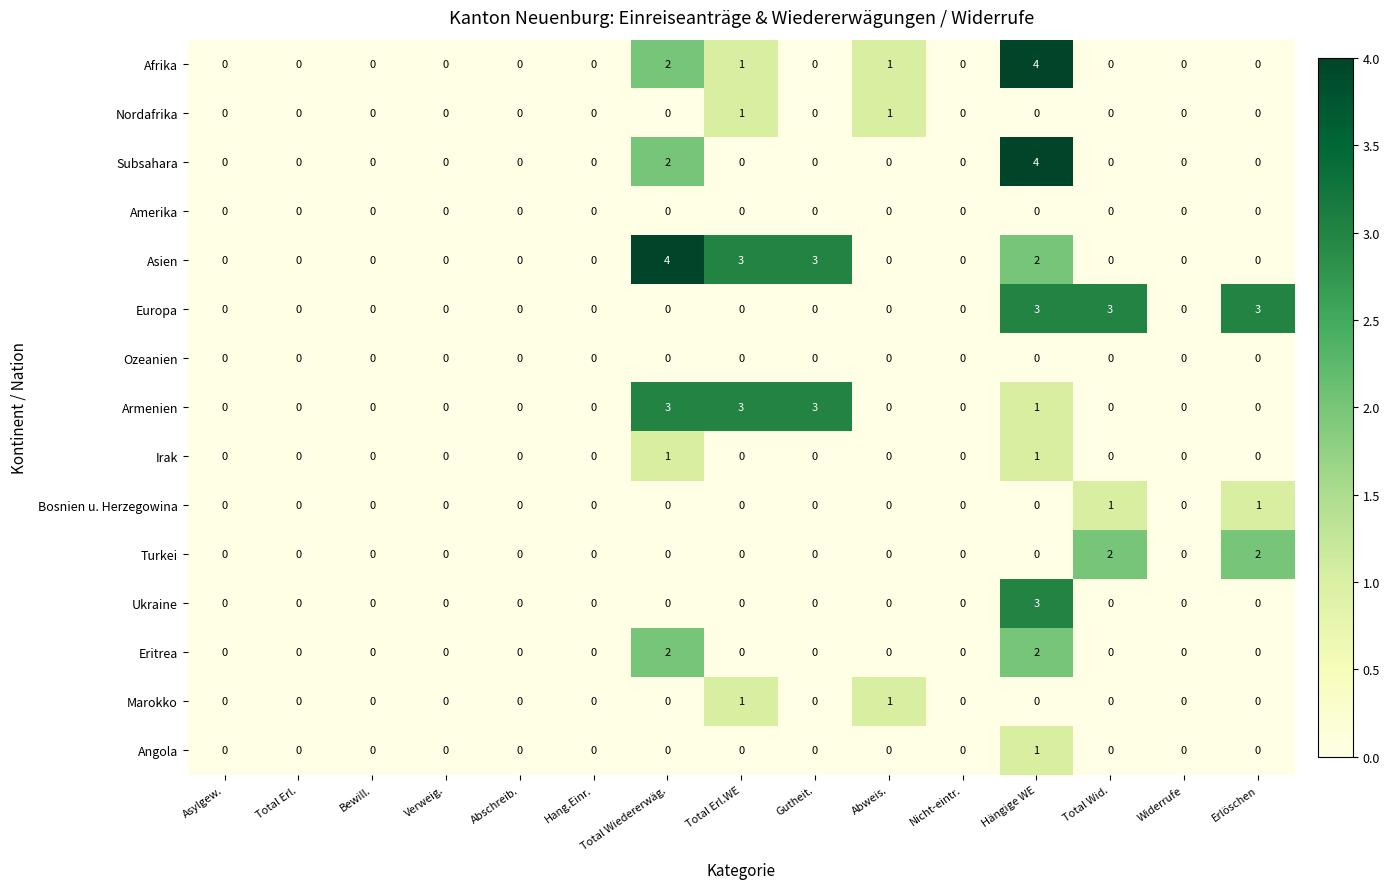

Which series changed the most between Nicht-eintr. and Total Wid.?

Europa